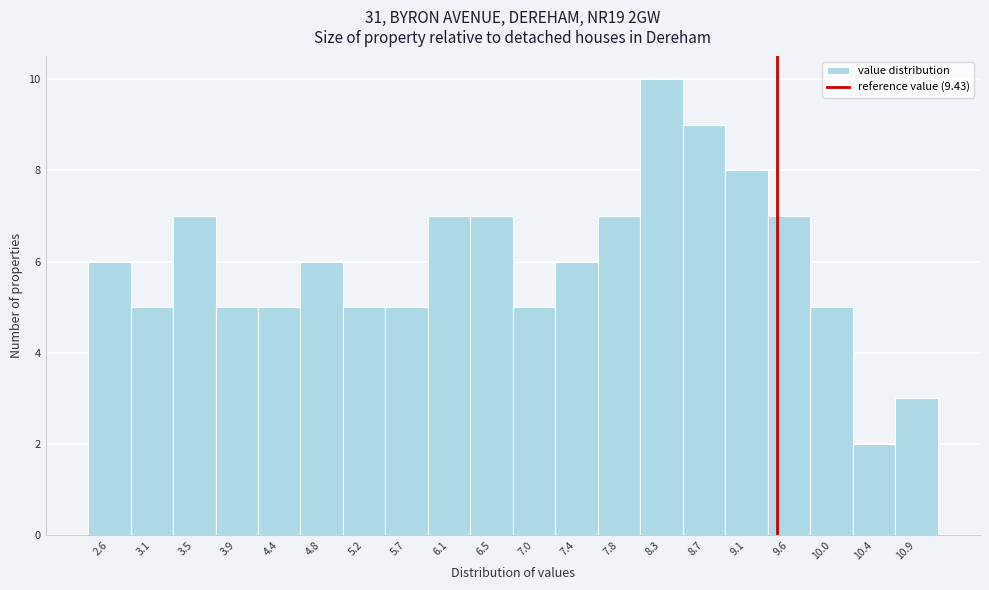

What is the height of the bar covering 7.15 to 7.60 on the x-axis? Neither the bar edges nor the heights are printed on the chart, so give them approximately, as read against the axes.

6